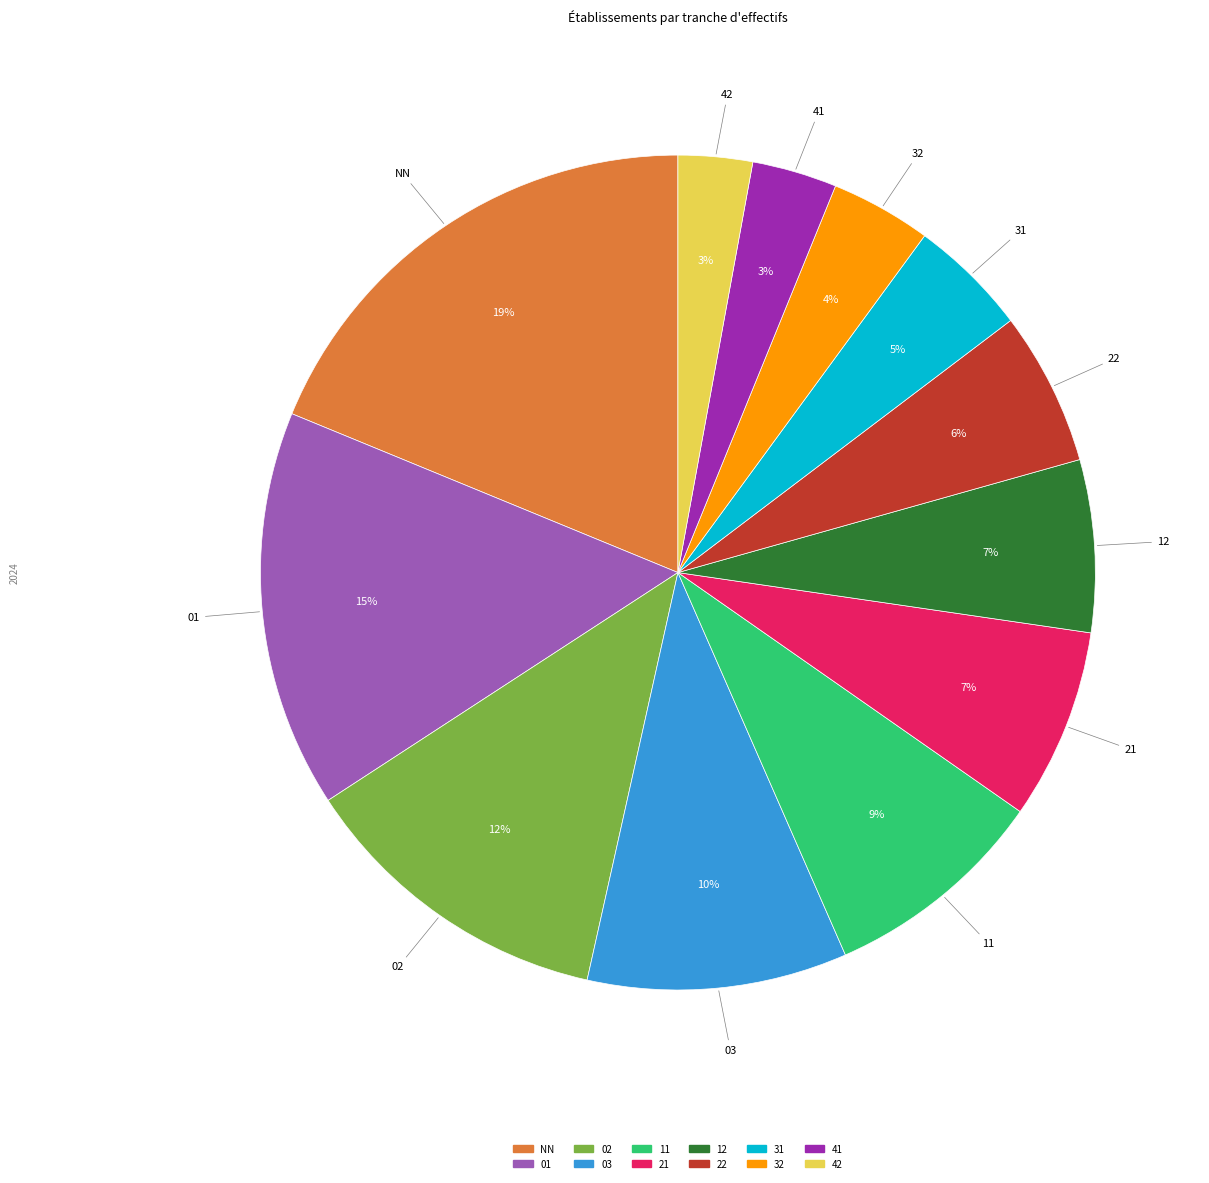

The 41 slice represents 3% of the pie. True or false?

True